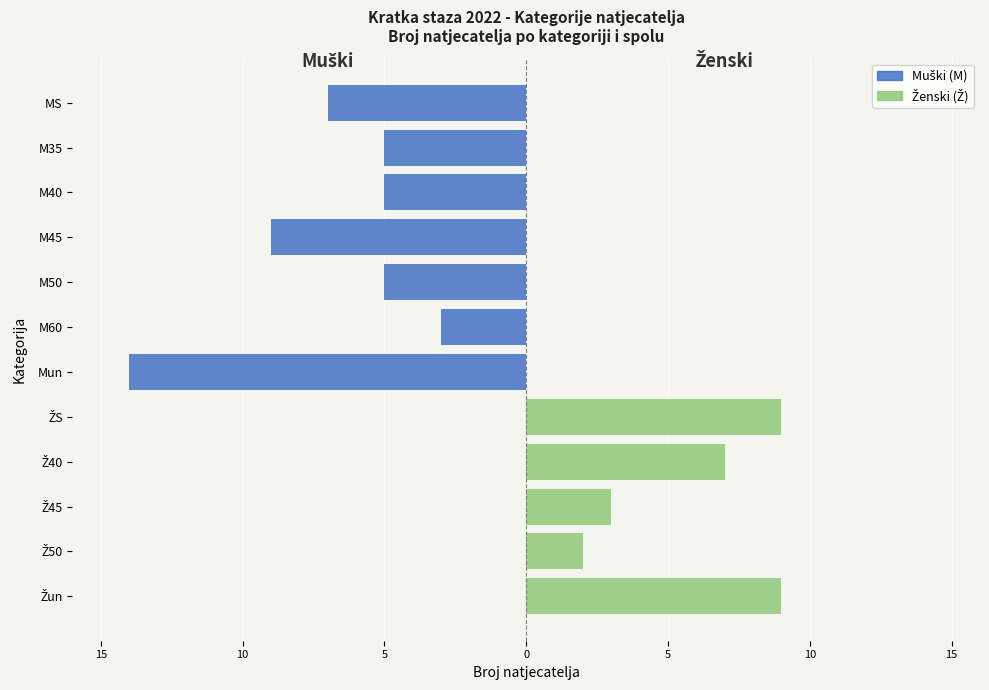

Which series has the widest spread of values?

Muški (M)